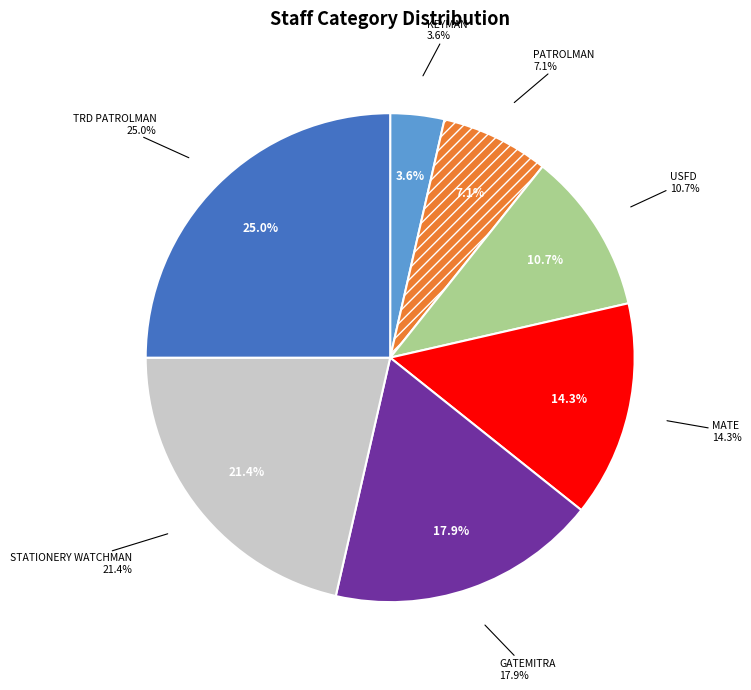

Combined, what portion of the pie is USFD and GATEMITRA?

28.6%